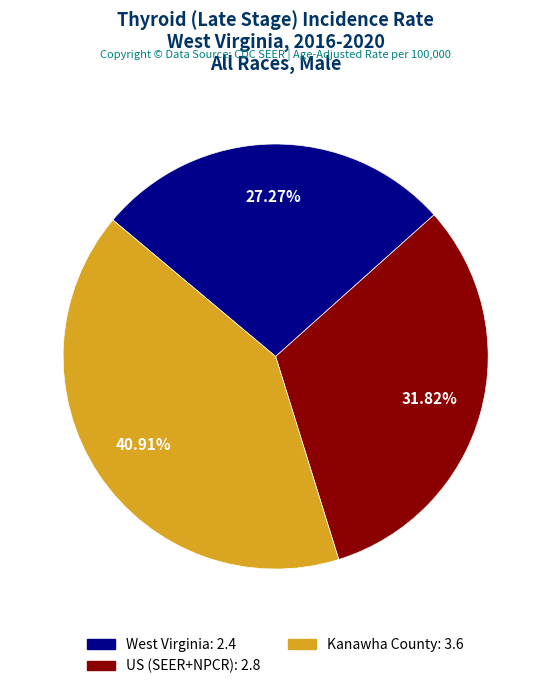

How many slices are in this pie chart?

3